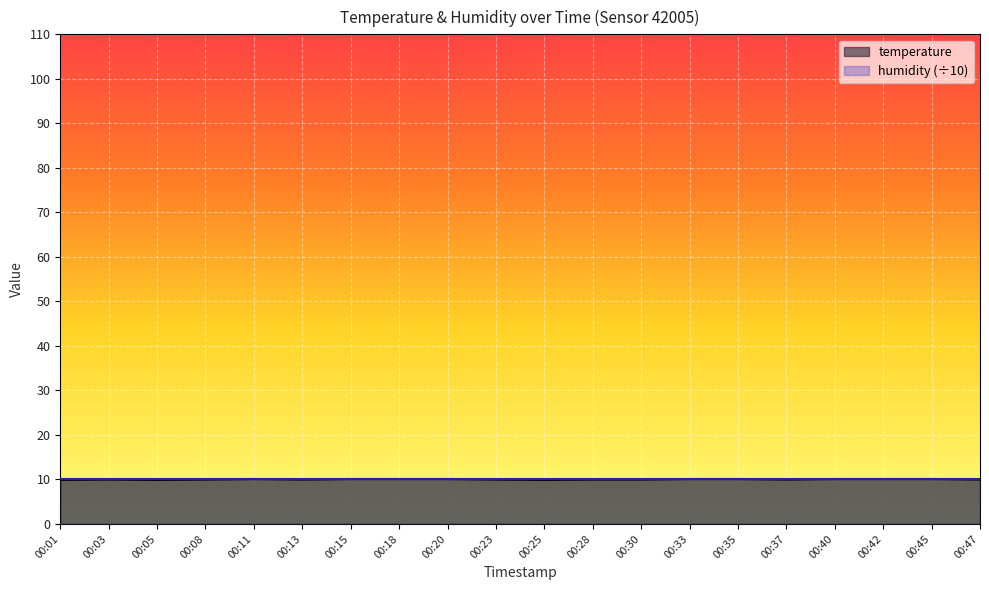

What is the value of the 6th point from the left?

10.0